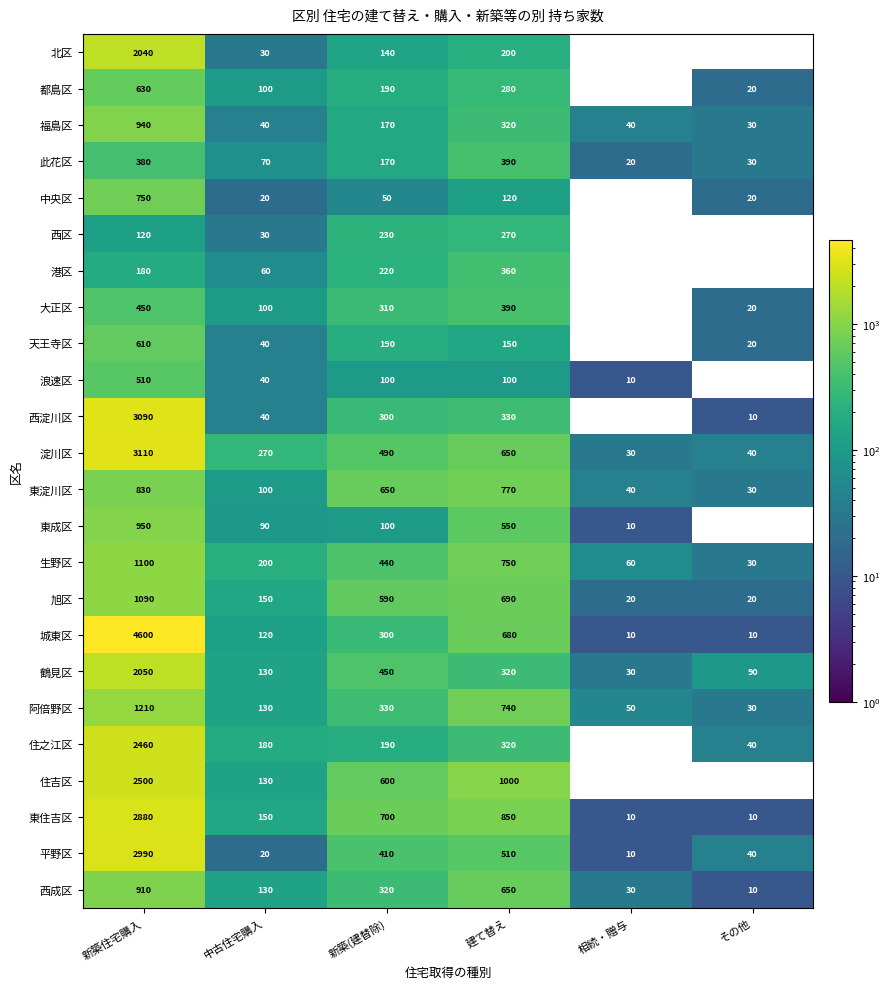

List the series in order of their peak value, lowest first.

西区, 港区, 此花区, 大正区, 浪速区, 天王寺区, 都島区, 中央区, 東淀川区, 西成区, 福島区, 東成区, 旭区, 生野区, 阿倍野区, 北区, 鶴見区, 住之江区, 住吉区, 東住吉区, 平野区, 西淀川区, 淀川区, 城東区